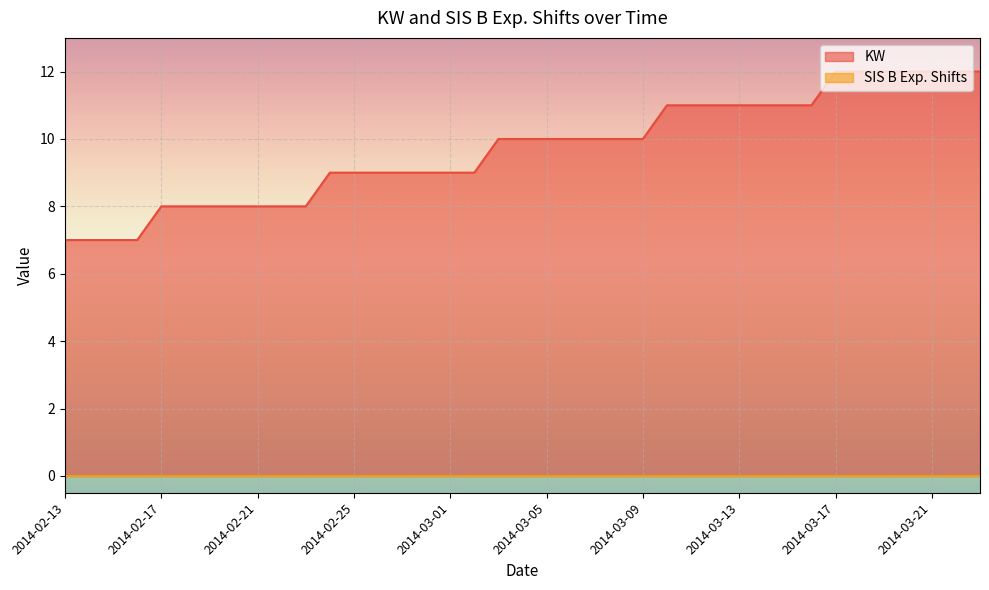

Reading left to right, what are all the values shown in this chart?

2014-02-13=7	2014-02-14=7	2014-02-15=7	2014-02-16=7	2014-02-17=8	2014-02-18=8	2014-02-19=8	2014-02-20=8	2014-02-21=8	2014-02-22=8	2014-02-23=8	2014-02-24=9	2014-02-25=9	2014-02-26=9	2014-02-27=9	2014-02-28=9	2014-03-01=9	2014-03-02=9	2014-03-03=10	2014-03-04=10	2014-03-05=10	2014-03-06=10	2014-03-07=10	2014-03-08=10	2014-03-09=10	2014-03-10=11	2014-03-11=11	2014-03-12=11	2014-03-13=11	2014-03-14=11	2014-03-15=11	2014-03-16=11	2014-03-17=12	2014-03-18=12	2014-03-19=12	2014-03-20=12	2014-03-21=12	2014-03-22=12	2014-03-23=12